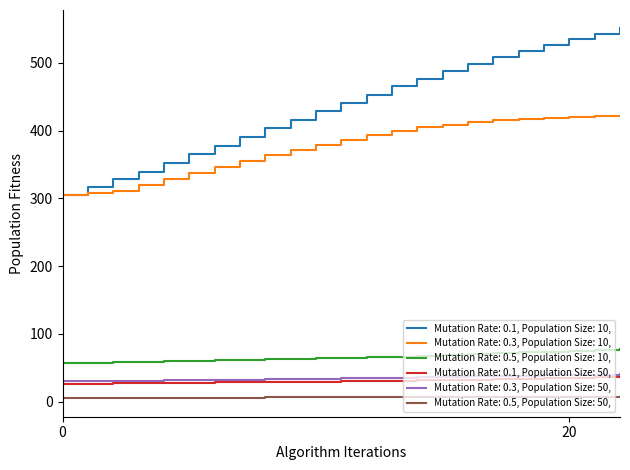

Which series has the widest spread of values?

Mutation Rate: 0.1, Population Size: 10,